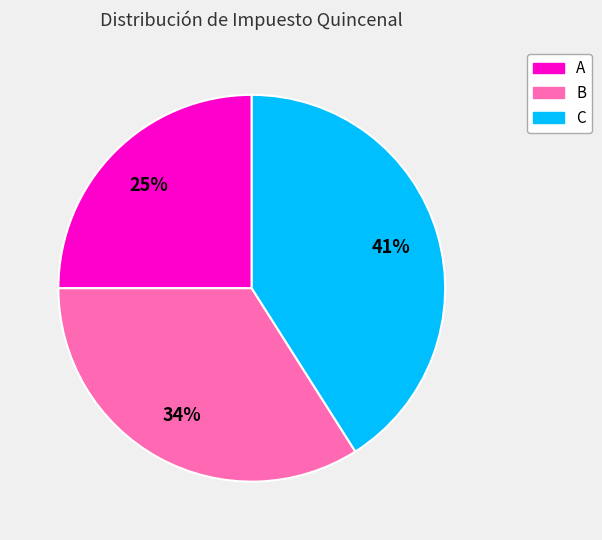

Do A and C together represent more than half of the pie?

Yes